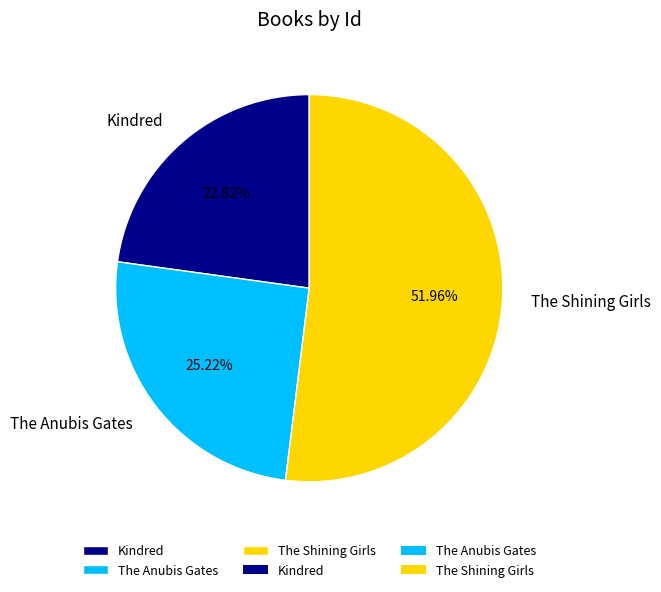

Is it true that The Shining Girls is 52% of the pie?

True